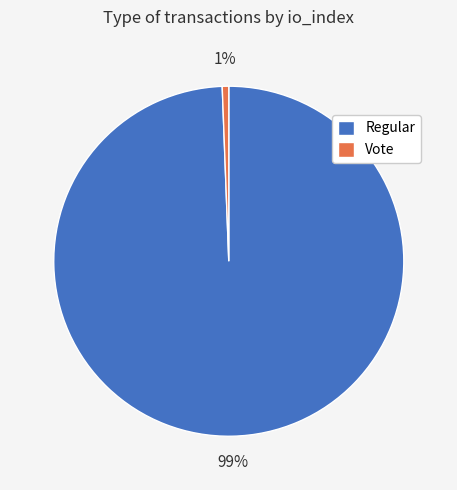

To the nearest percent, what portion does Vote represent?

1%